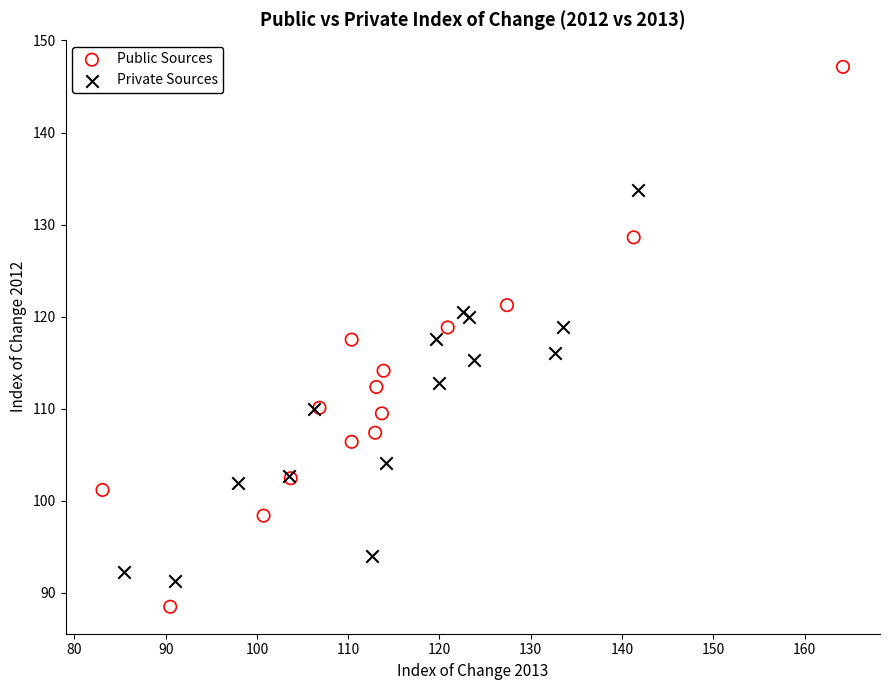

Which series reaches the minimum Y coordinate?

Public Sources